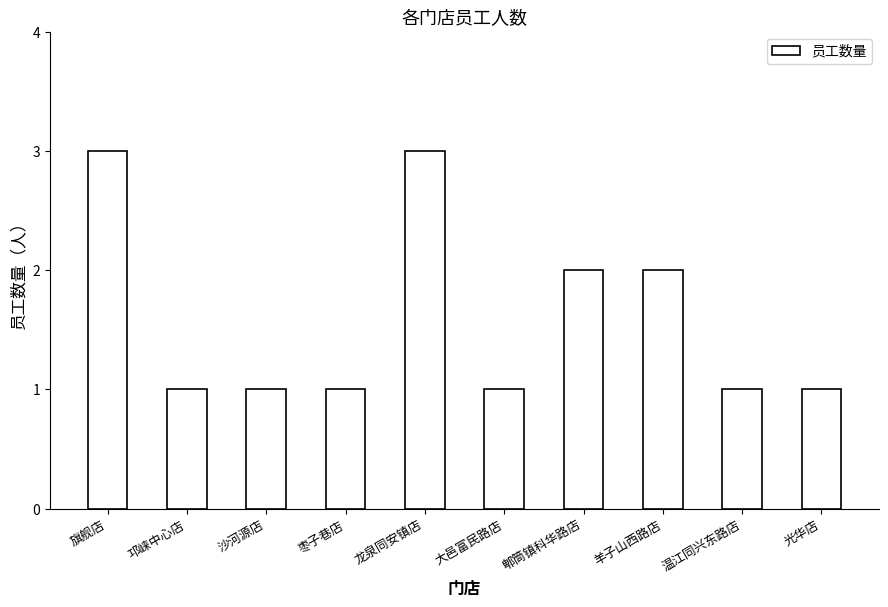

Read the value at 羊子山西路店.

2